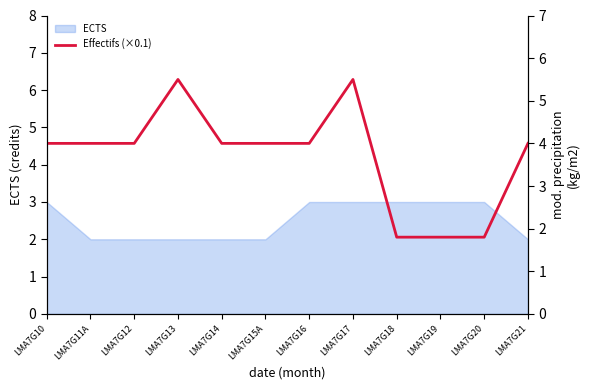

Which has a higher value, LMA7G16 or LMA7G21?

LMA7G16